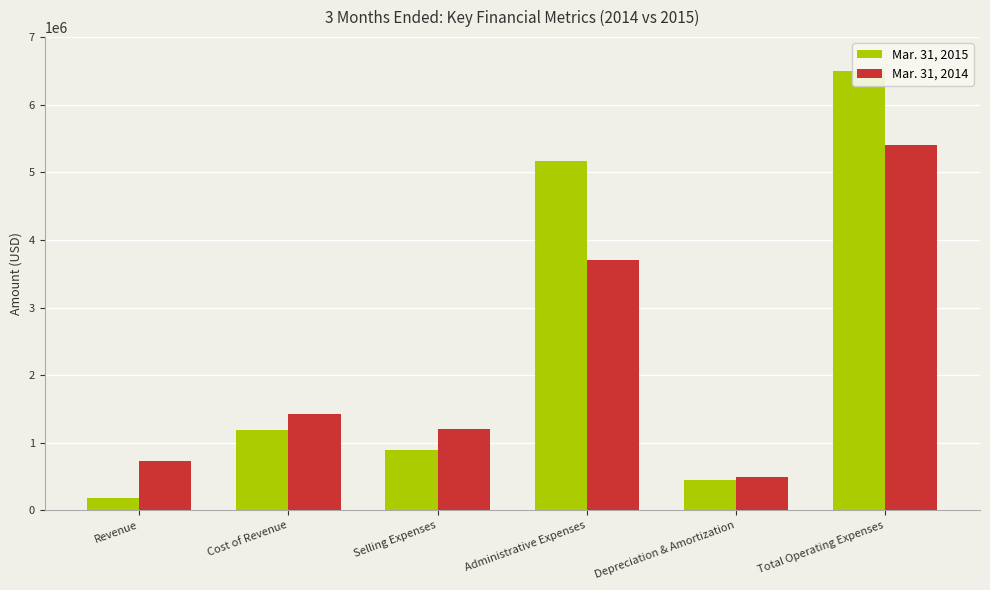

The Mar. 31, 2014 series shows 6381433 at Administrative Expenses. True or false?

False